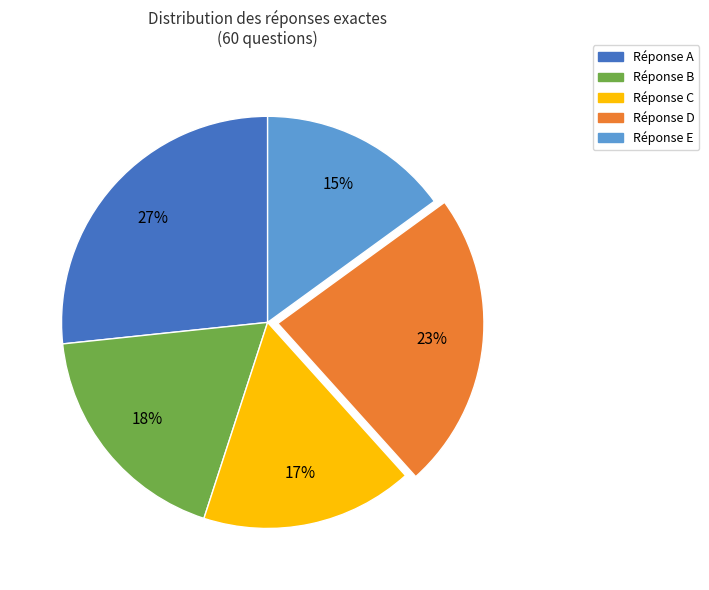

Is there any slice that represents more than half of the pie?

No